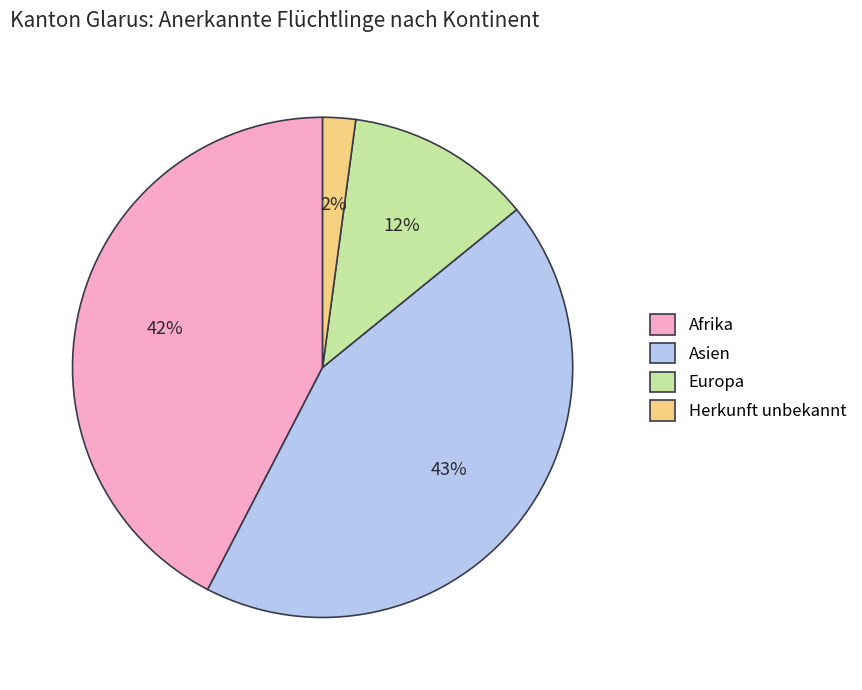

To the nearest percent, what is the difference between the largest and smallest slice percentages?

41%